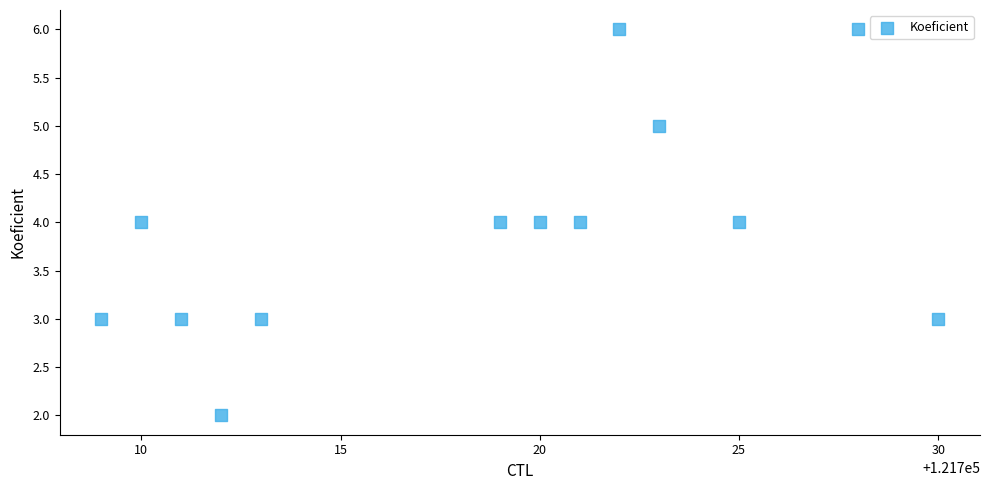

What is the range of X values (max minus min)?

21